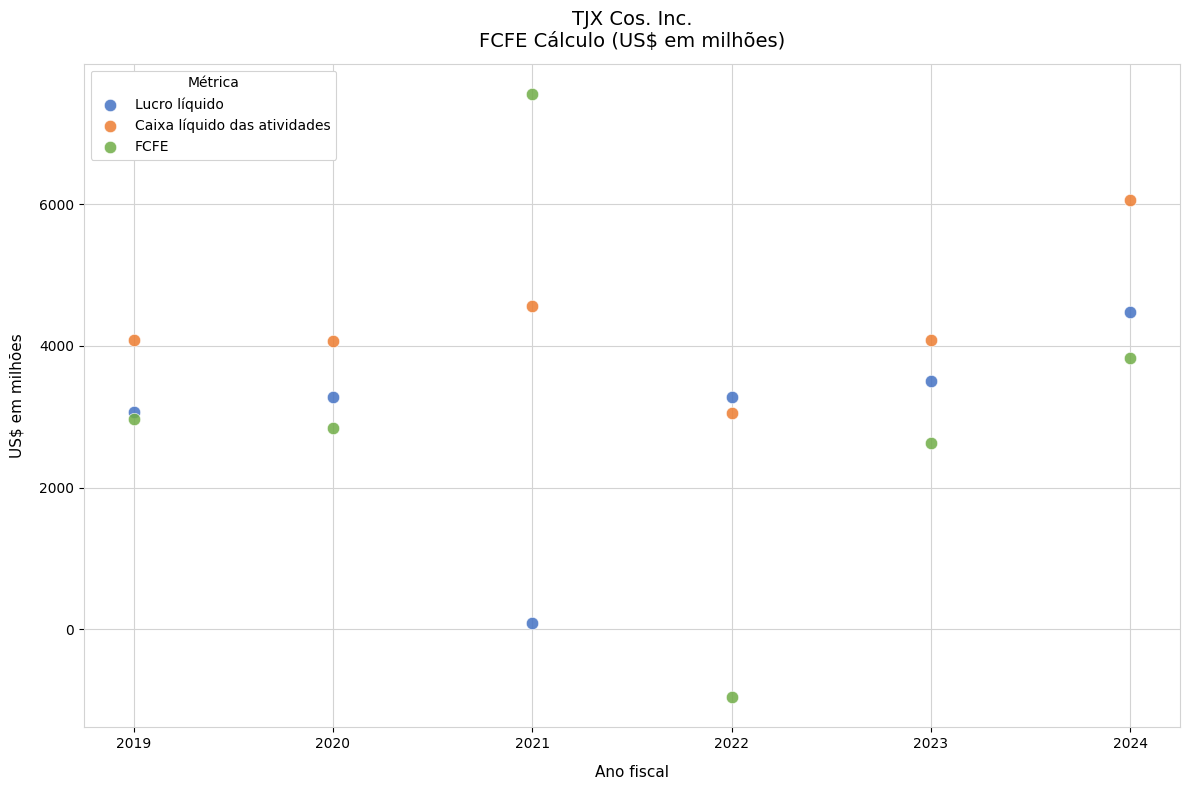

Across all data points, what is the range of Y values (max minus min)?

8525